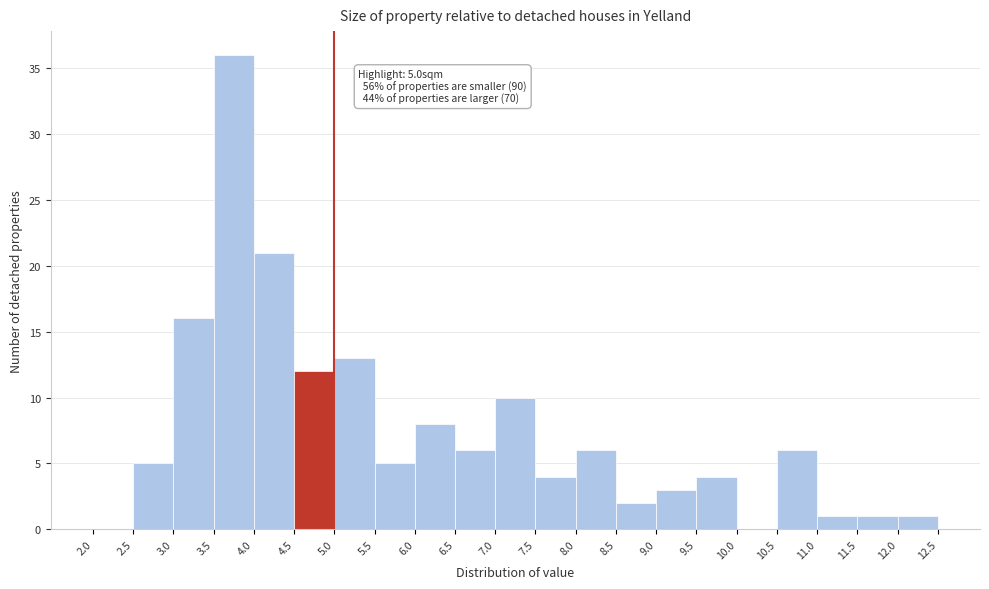

Over which range of the x-axis is the bar tallest?

3.5 to 4.0